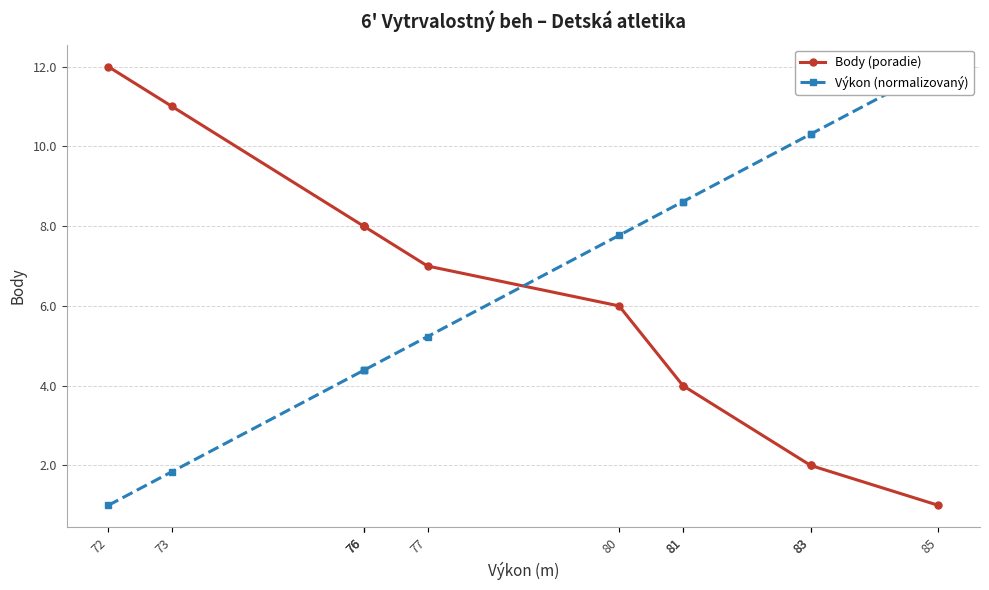

Between 72 and 76, which series saw the biggest shift?

Body (poradie)